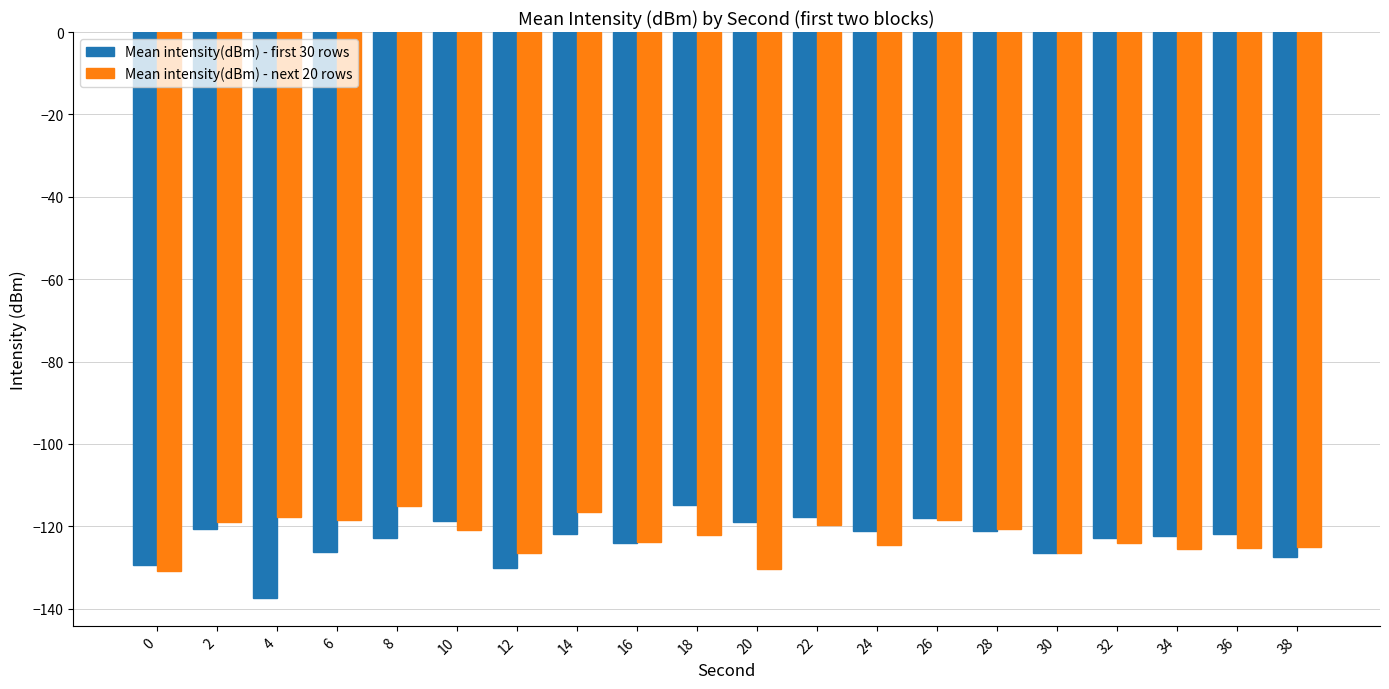

What is the total value across all series at 14?

-238.5